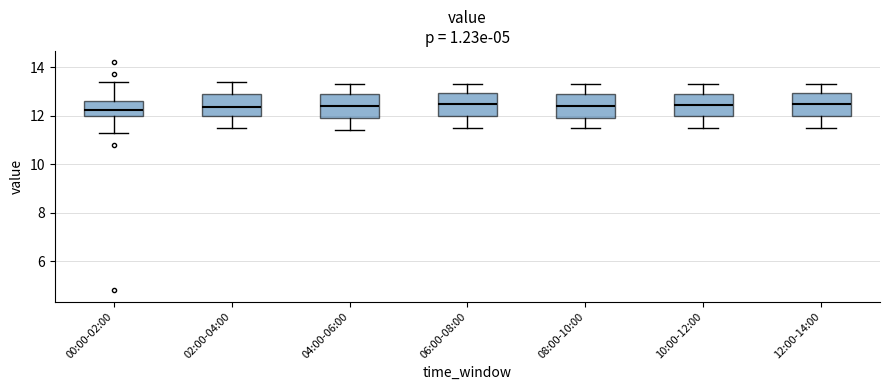

Reading left to right, read every box against the y-axis: the position of its median line, the range the box covers, and the ends of its whiskers. The values are not printed on the chart, so give them approximately, as read against the axis.

00:00-02:00: median 12.2, box 12.0 to 12.6, whiskers 11.4 to 13.4
02:00-04:00: median 12.4, box 12.0 to 13.0, whiskers 11.6 to 13.4
04:00-06:00: median 12.4, box 12.0 to 13.0, whiskers 11.4 to 13.4
06:00-08:00: median 12.6, box 12.0 to 13.0, whiskers 11.6 to 13.4
08:00-10:00: median 12.4, box 12.0 to 13.0, whiskers 11.6 to 13.4
10:00-12:00: median 12.4, box 12.0 to 13.0, whiskers 11.6 to 13.4
12:00-14:00: median 12.6, box 12.0 to 13.0, whiskers 11.6 to 13.4